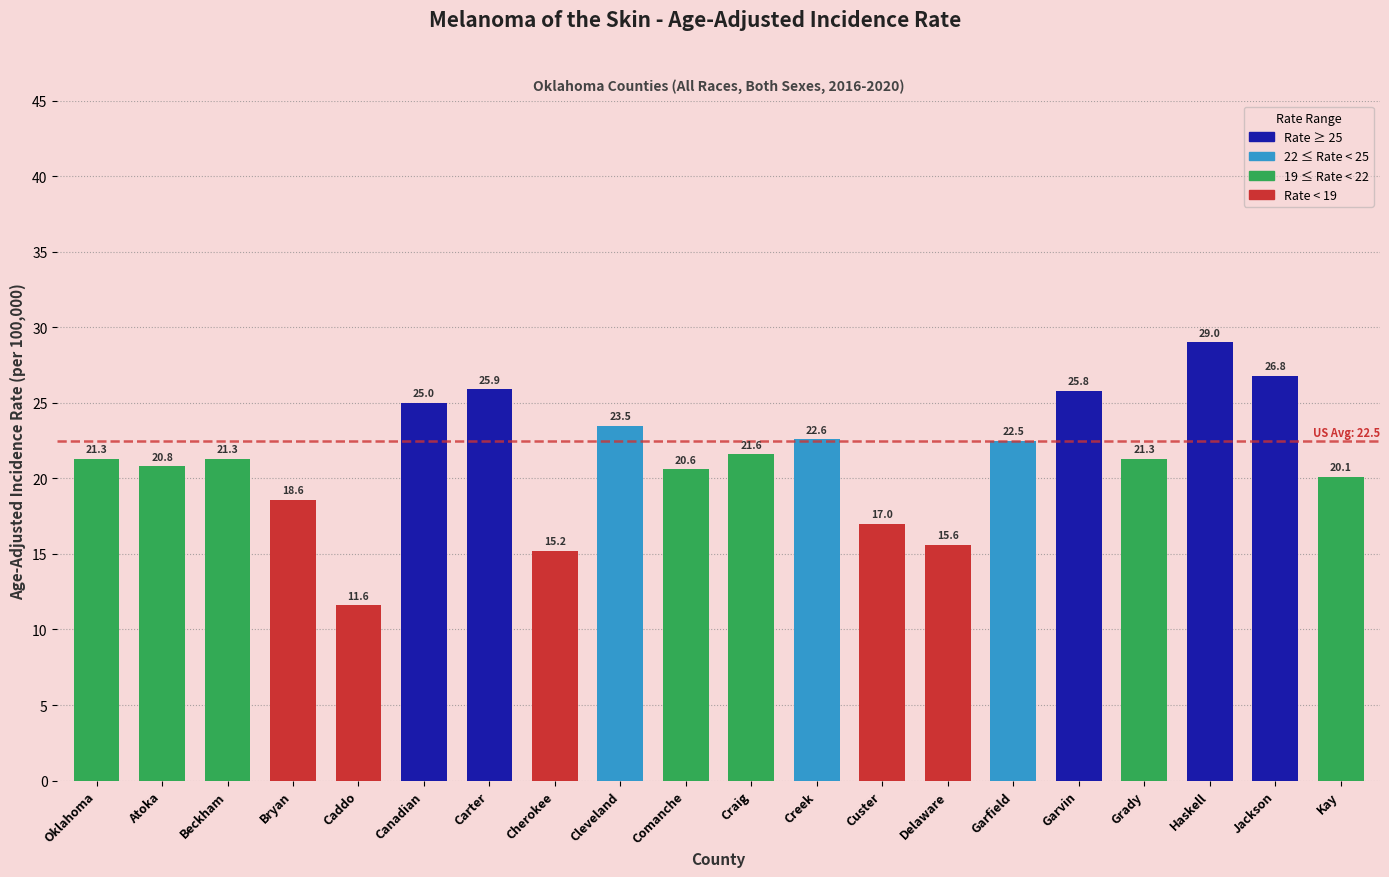

True or false: the data shows 29.0 at Haskell.

True